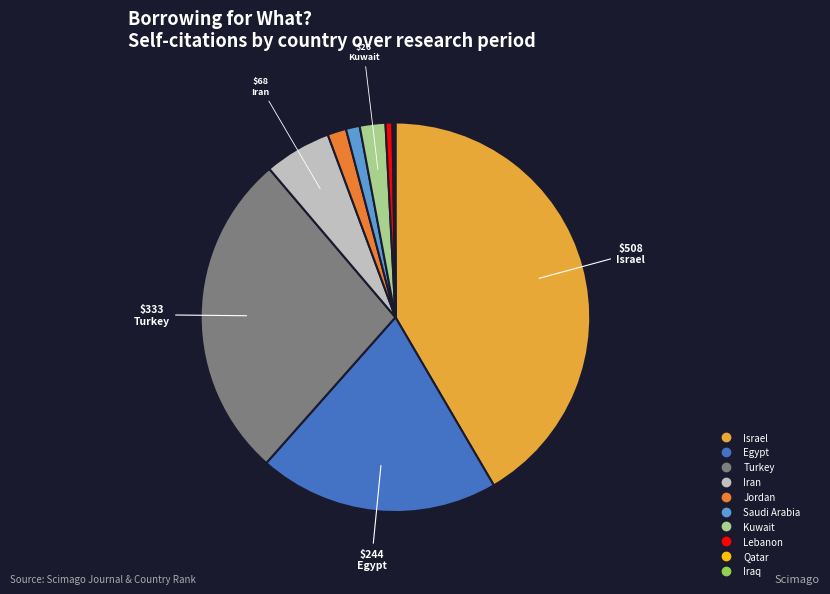

Does any single category account for the majority?

No